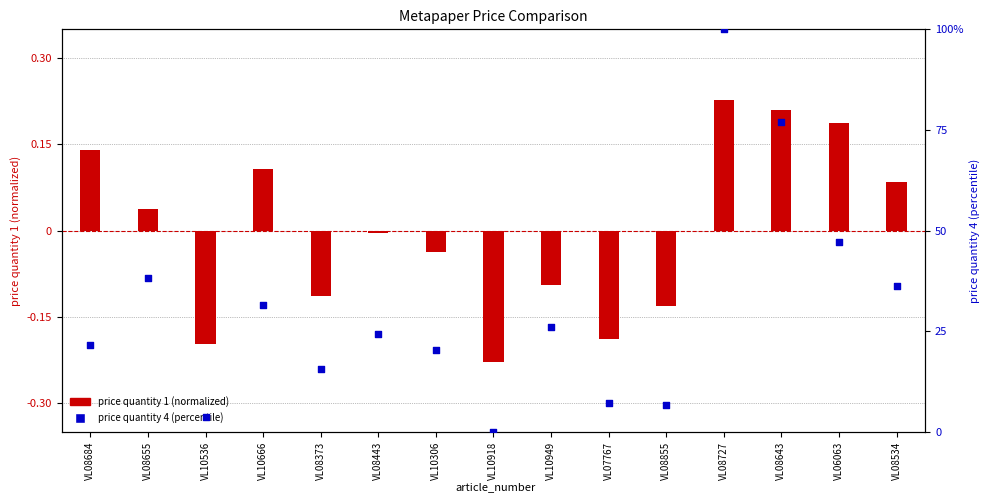

Which series has the largest total across all categories?

price quantity 4 (percentile)